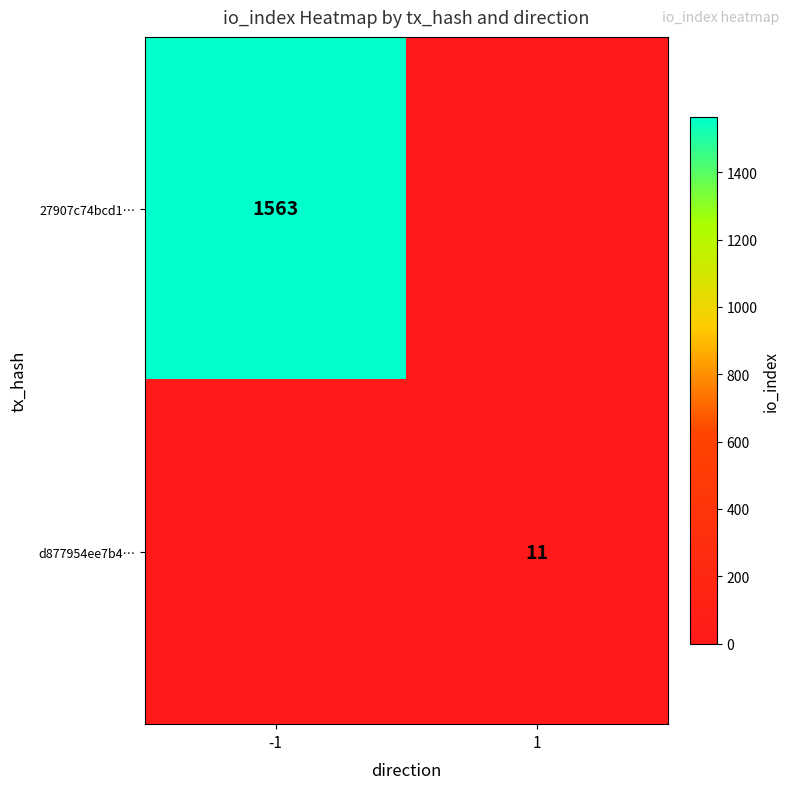

Which category has the lowest value across all series?

1